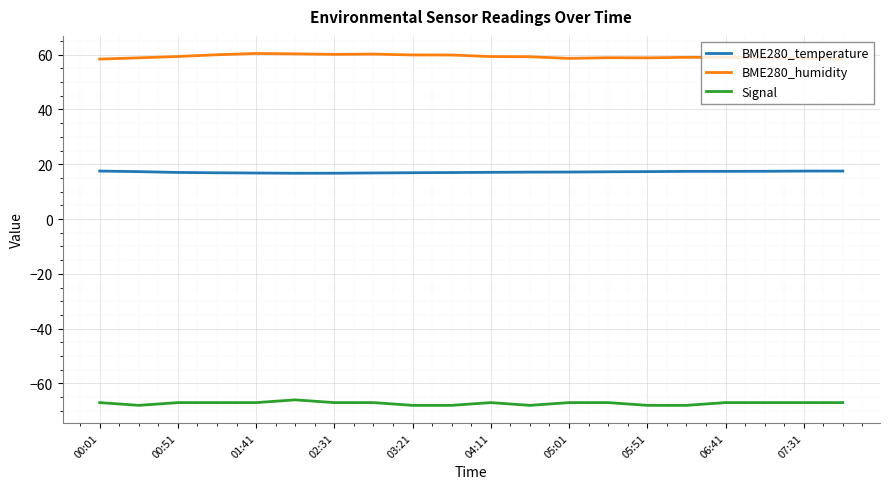

True or false: BME280_temperature and Signal intersect in this chart.

False